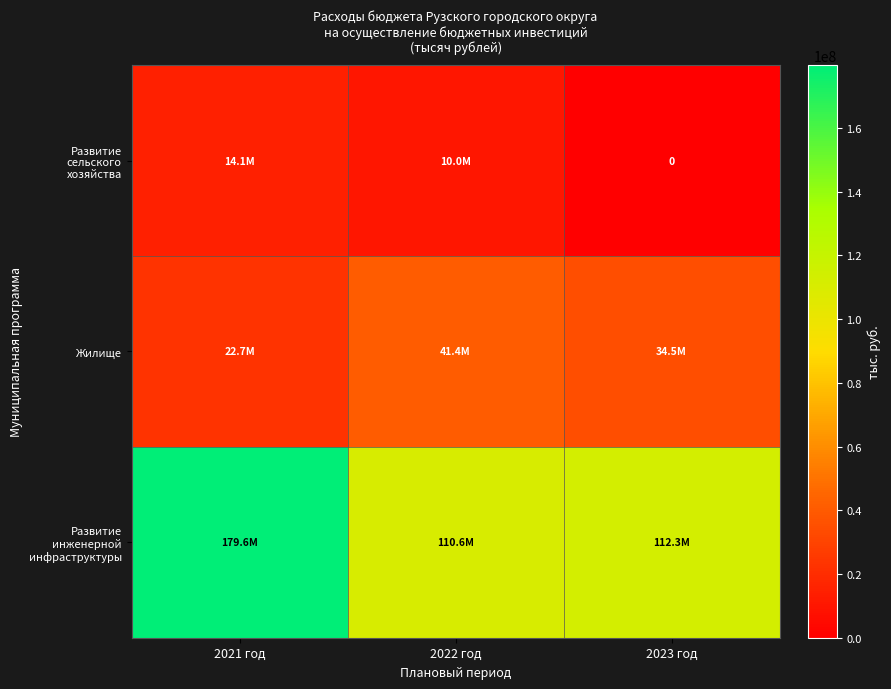

At which label does Развитие сельского хозяйства reach its peak?

2021 год